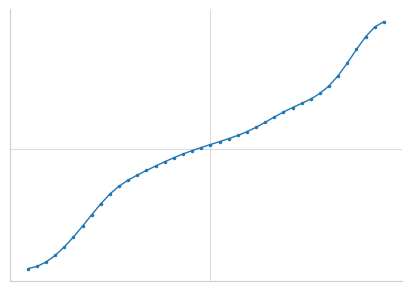

Rank the categories by value from highest to lowest.

39, 38, 37, 36, 35, 34, 33, 32, 31, 30, 29, 28, 27, 26, 25, 24, 23, 22, 21, 20, 19, 18, 17, 16, 15, 14, 13, 12, 11, 10, 9, 8, 7, 6, 5, 4, 3, 2, 1, 0